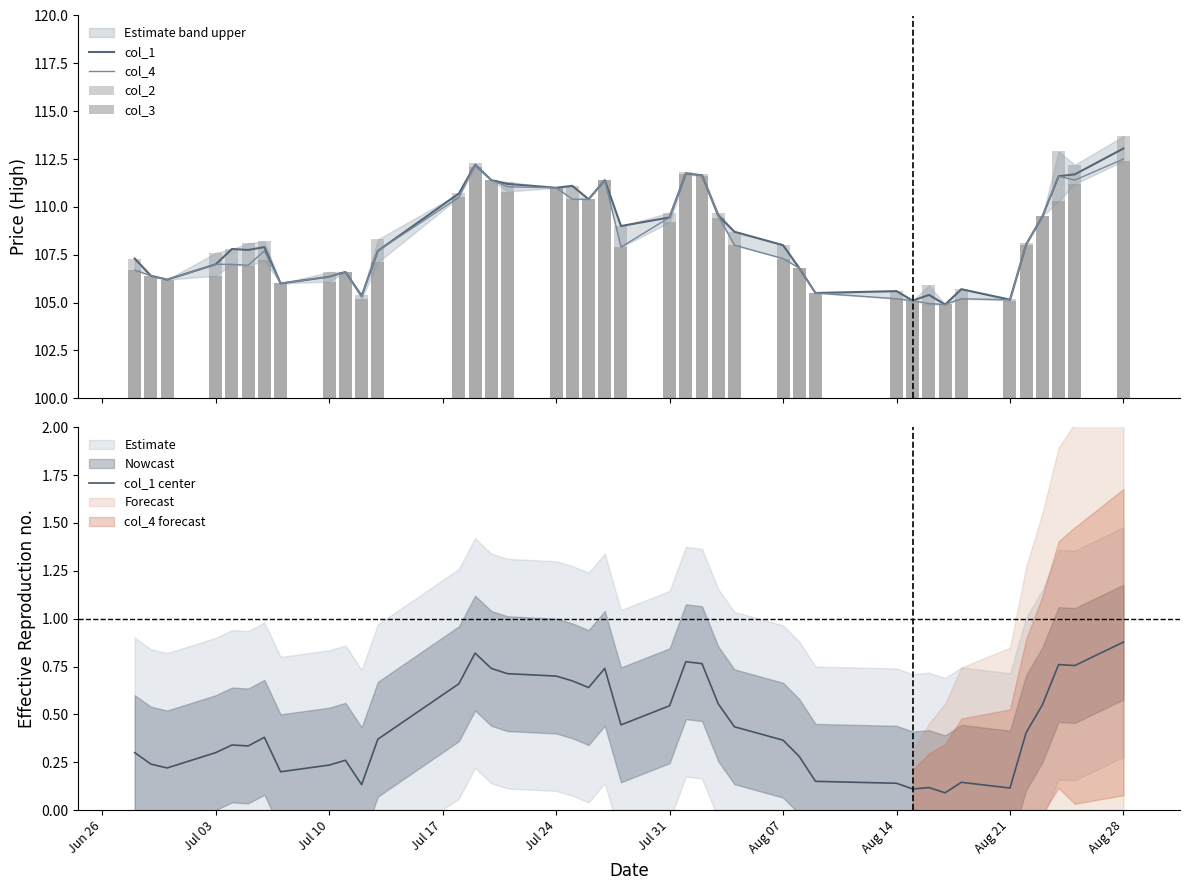

How many groups of bars are there?

40